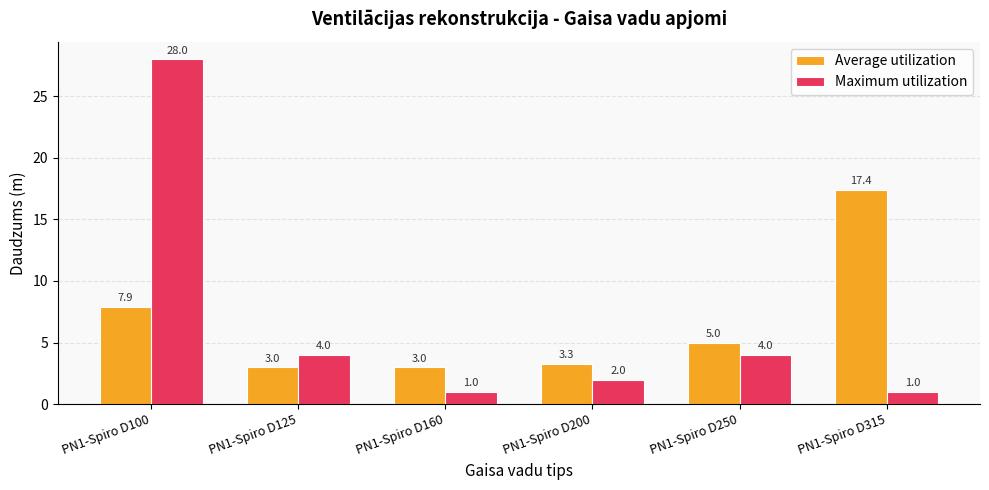

Between PN1-Spiro D160 and PN1-Spiro D250, which series saw the biggest shift?

Maximum utilization